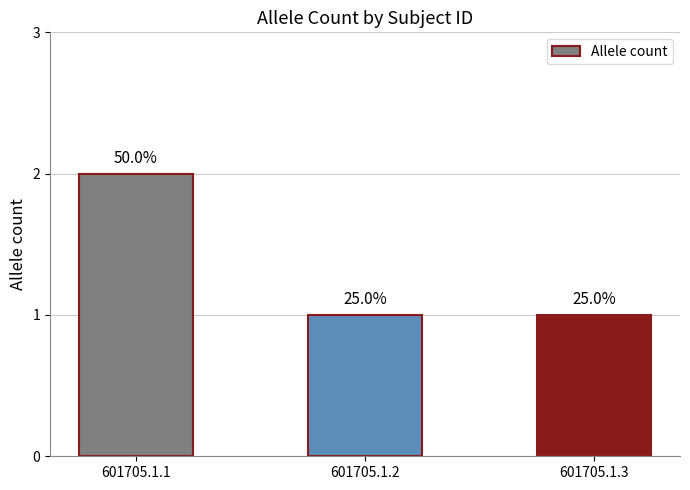

Are the bars horizontal?

No